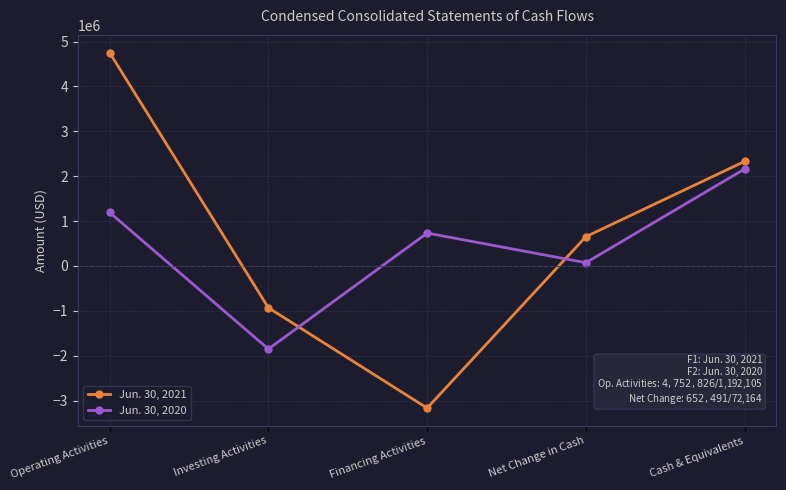

Reading right to left, what are all the values shown in this chart?

Jun. 30, 2021: 2330147	652491	-3168153	-932182	4752826
Jun. 30, 2020: 2161087	72164	732456	-1852397	1192105